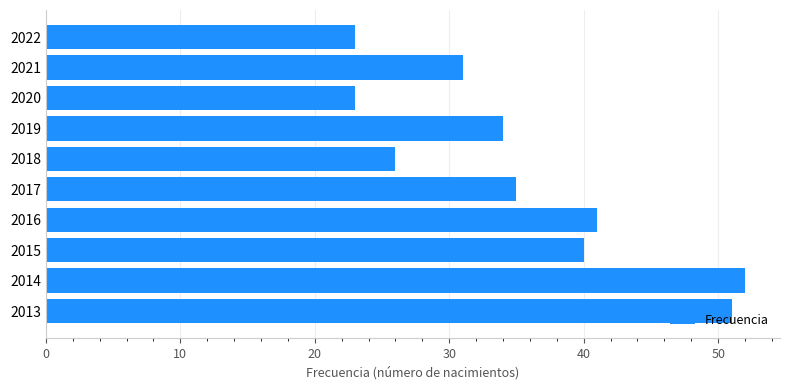

What is the minimum value shown in the chart?

23